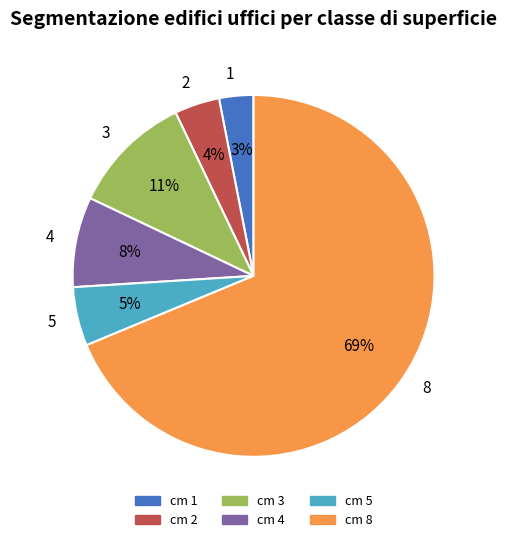

How many slices are in this pie chart?

6